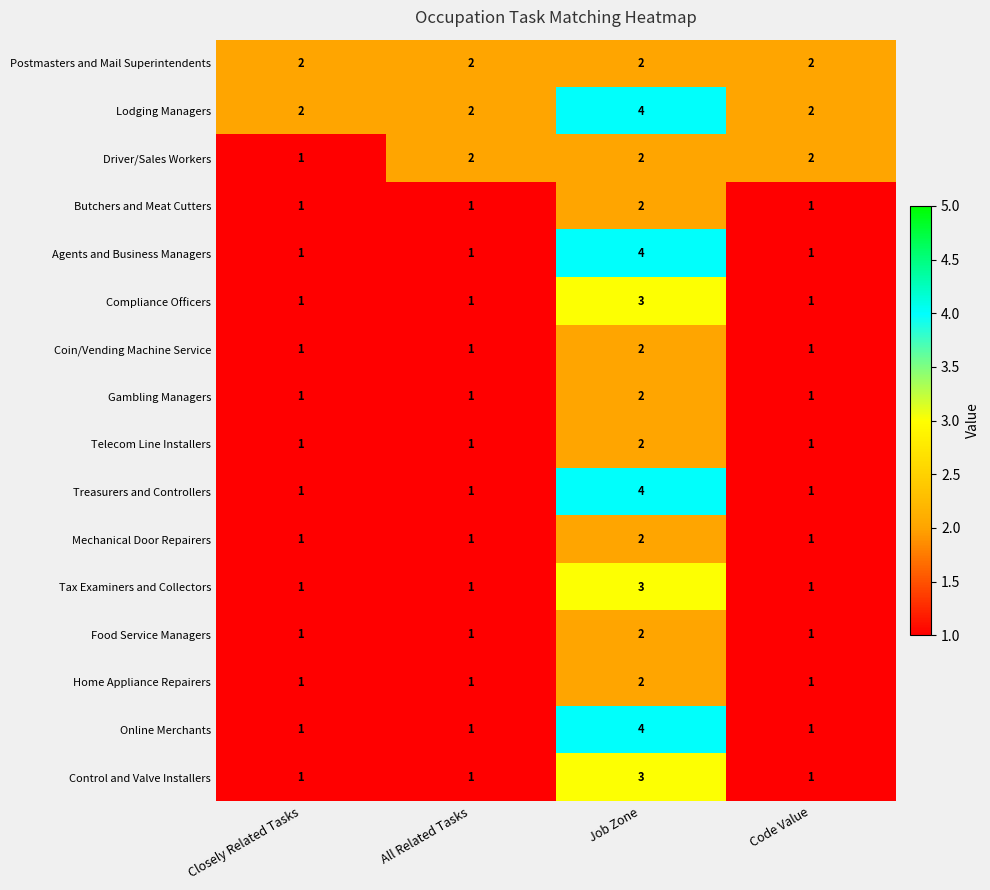

Count the Driver/Sales Workers values in the range 2 to 3.

3